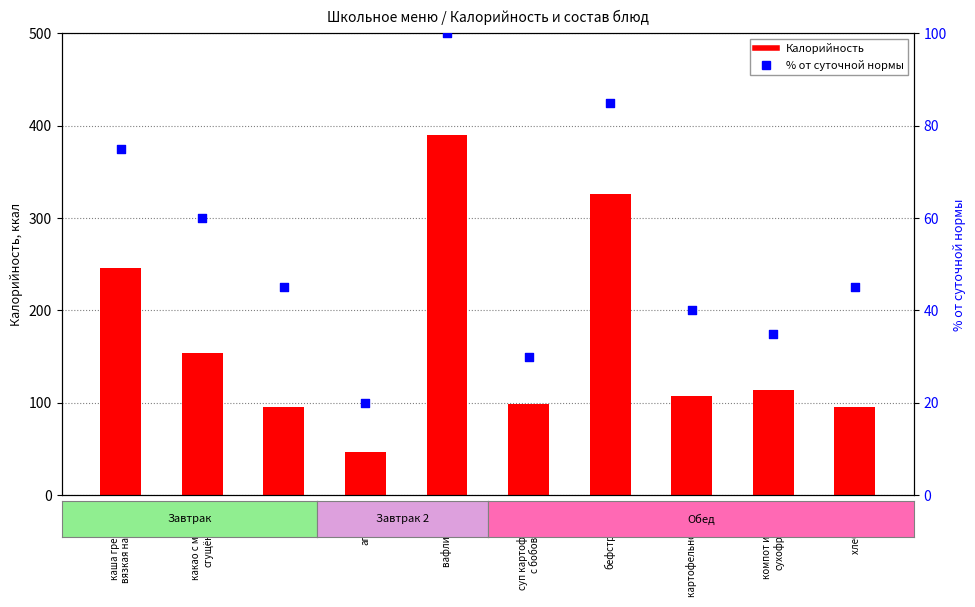

What are all the series names shown in the legend?

Калорийность, % от суточной нормы